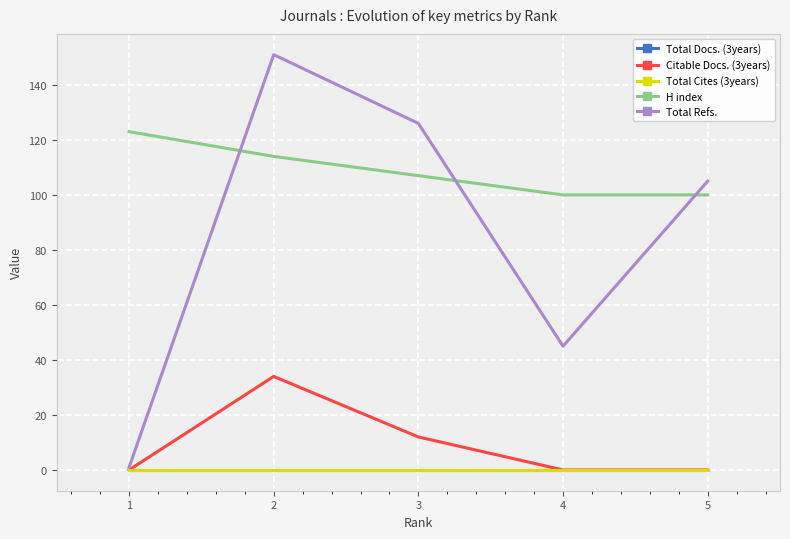

Which series has the largest total across all categories?

H index